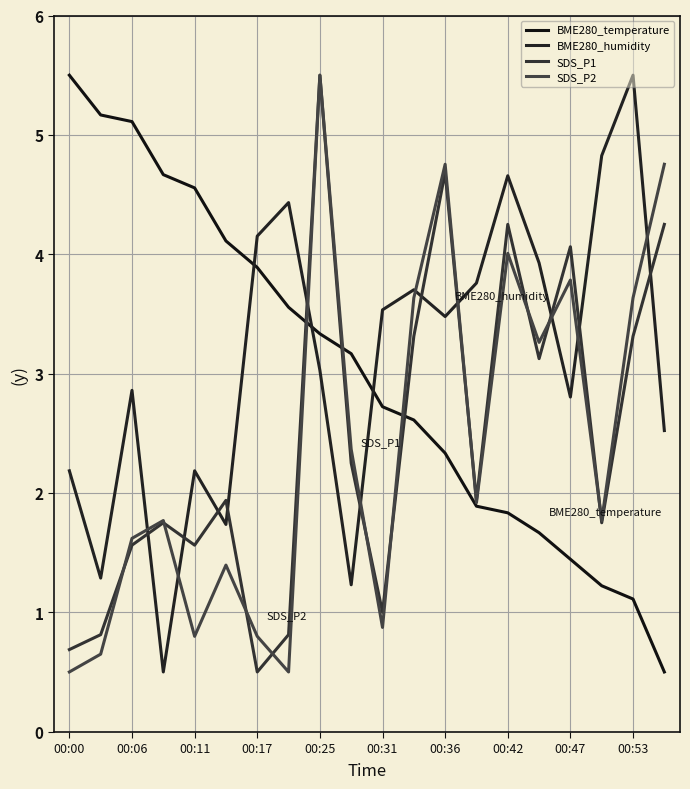

Does the chart display data point markers on the line(s)?

No